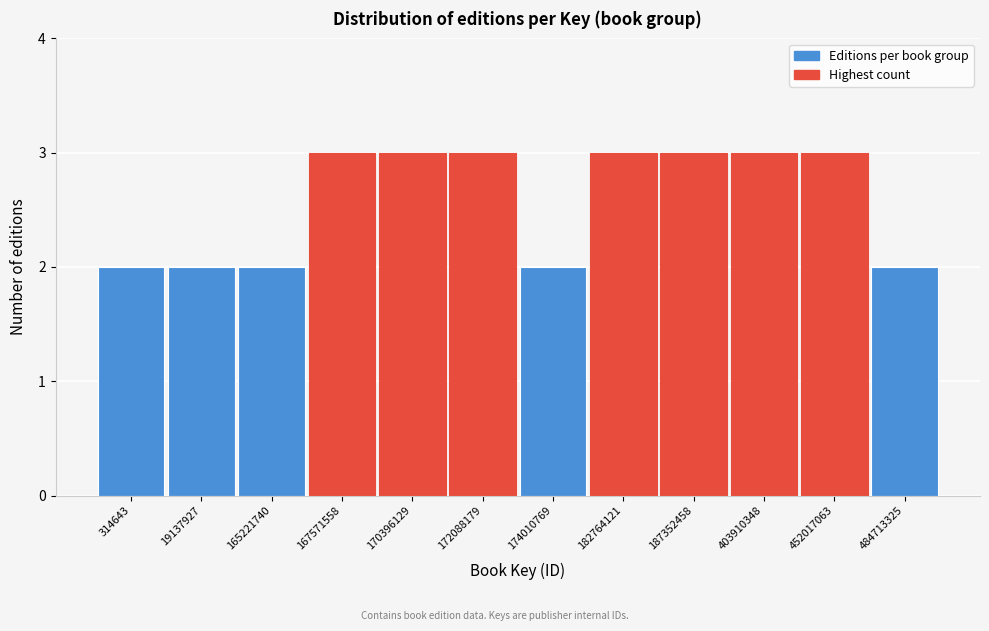

Reading left to right, transcribe all the data shown in this chart.

314643=2	19137927=2	165221740=2	167571558=3	170396129=3	172088179=3	174010769=2	182764121=3	187352458=3	403910348=3	452017063=3	484713325=2